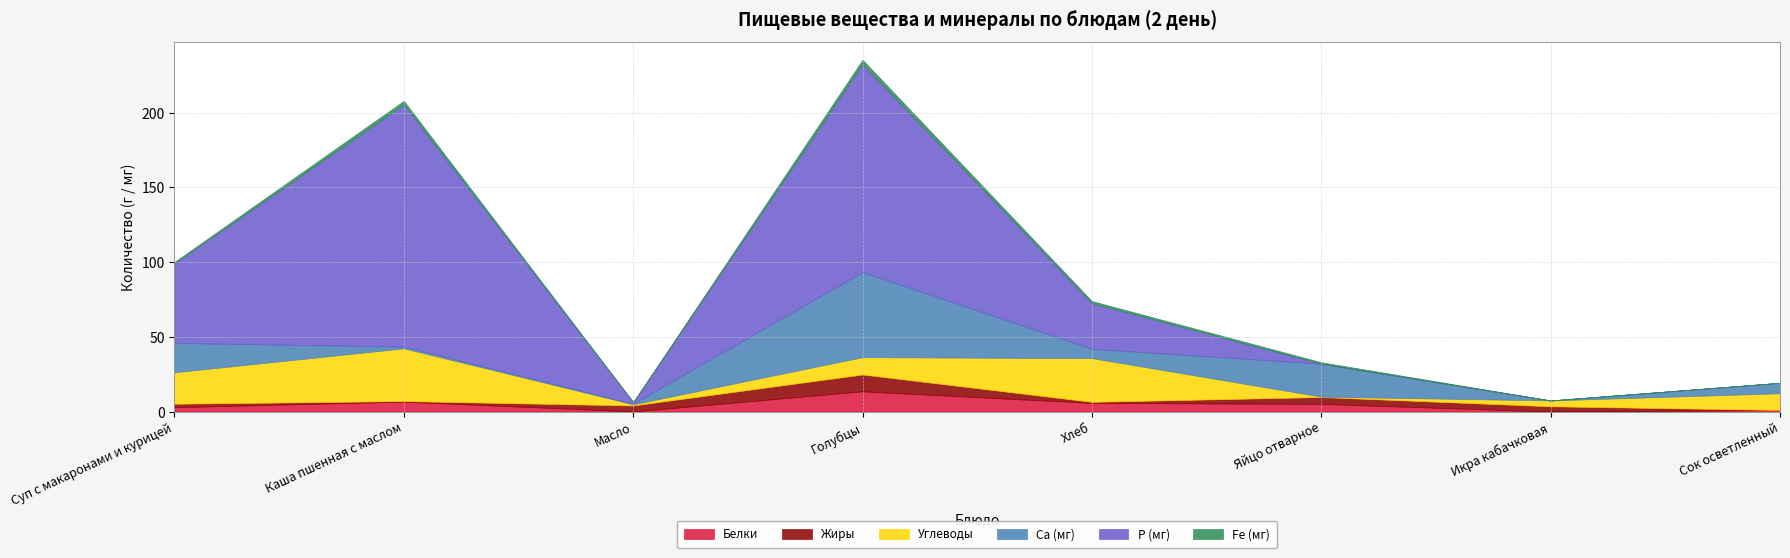

Which has a higher value, Хлеб or Голубцы?

Голубцы